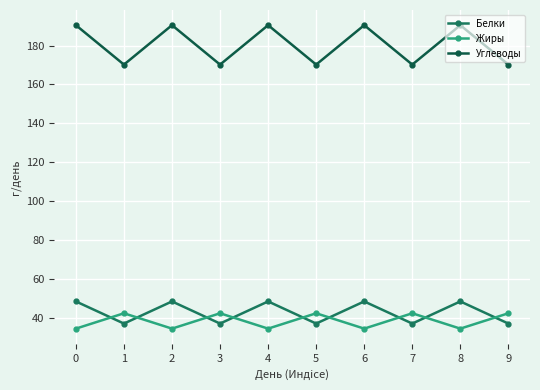

What are all the series names shown in the legend?

Белки, Жиры, Углеводы